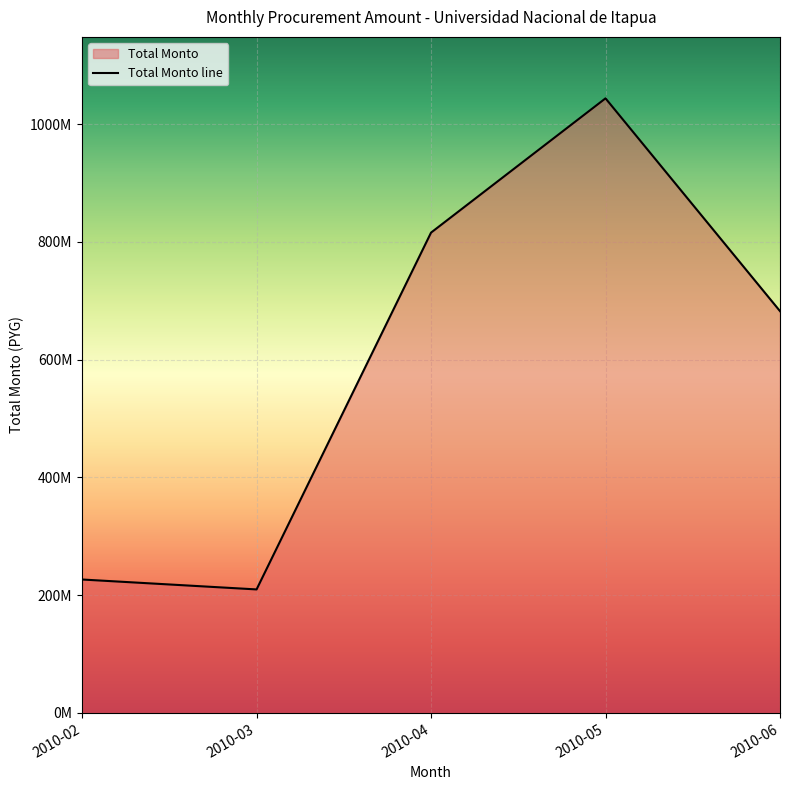

List the labels in order of value, largest first.

2010-05, 2010-04, 2010-06, 2010-02, 2010-03